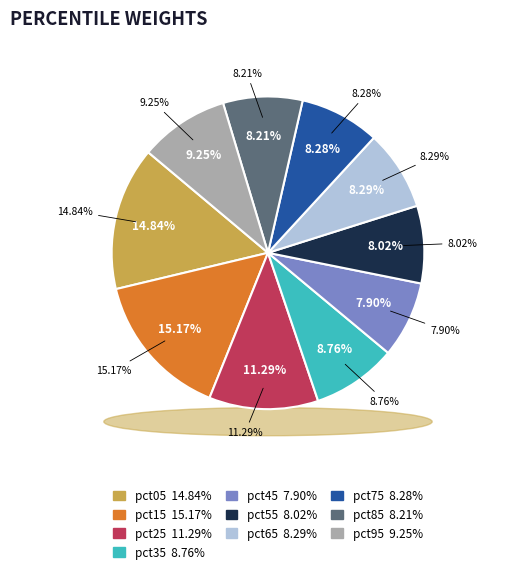

What percentage do pct55 and pct05 together represent?

22.9%